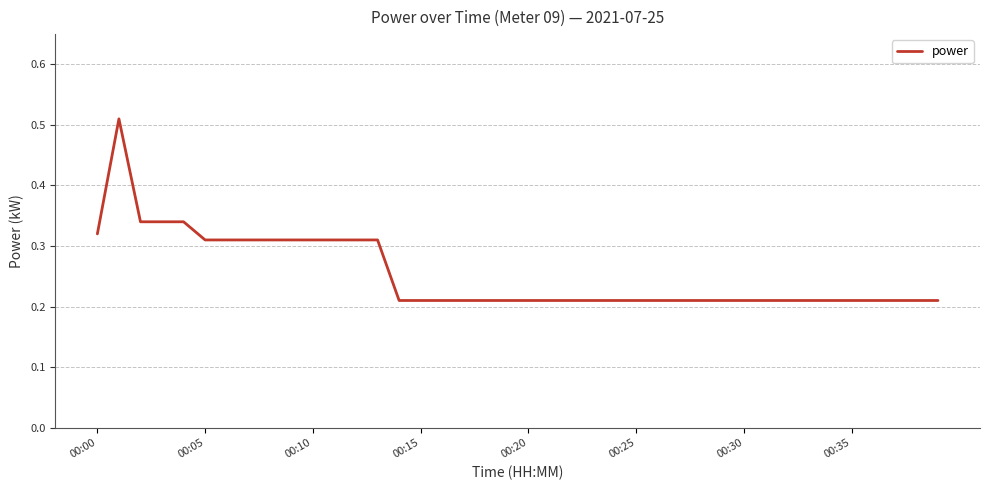

True or false: the data has more than 1 interior local peaks.

False